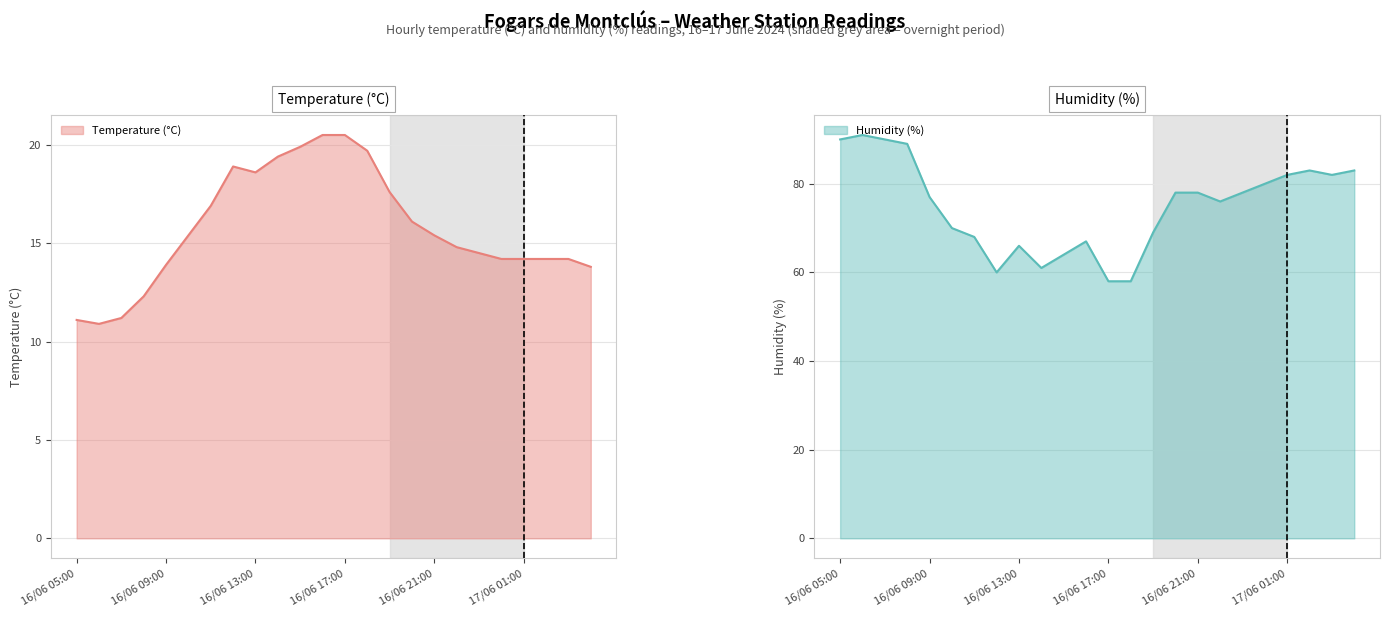

Which category has the highest value across all series?

16/06 06:00